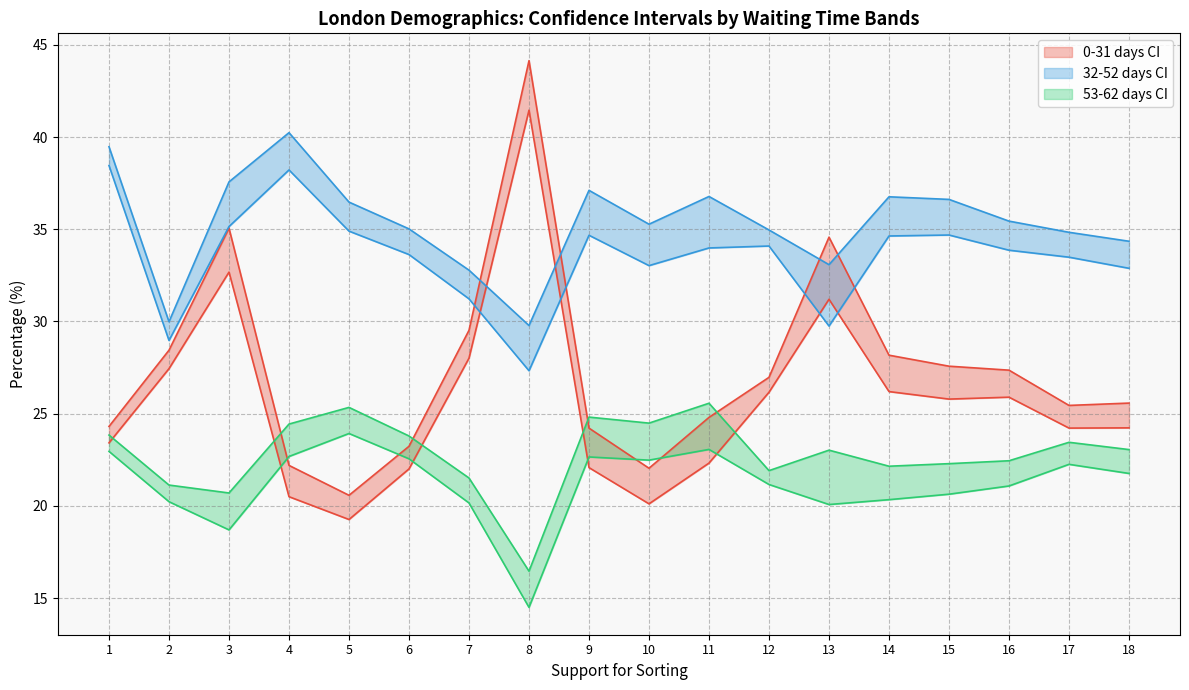

What is the difference between the second highest and minimum values in the uci_53-62dys series?

8.9